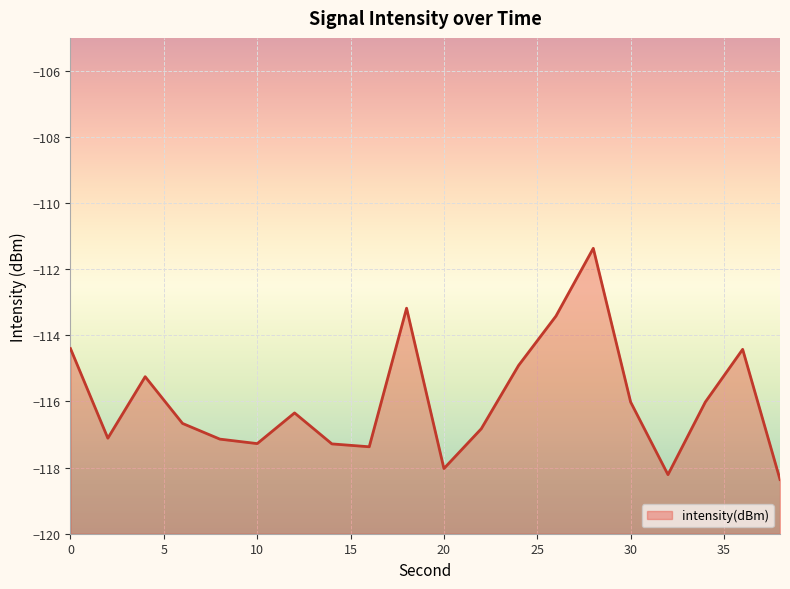

What is the average value?

-116.0